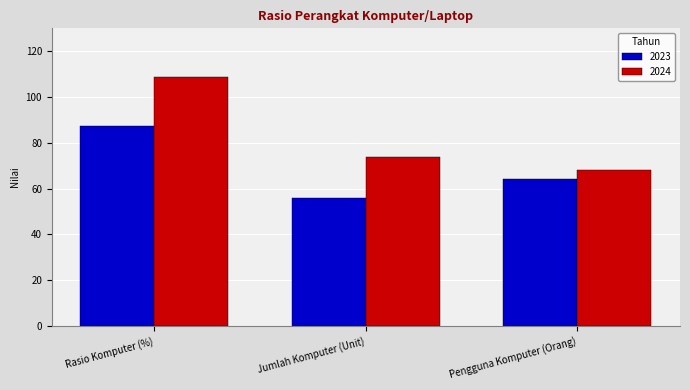

List the series in order of their overall mean, lowest first.

2023, 2024